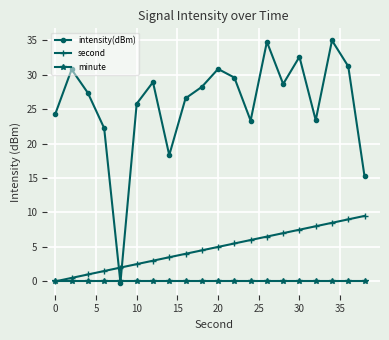

List the series in order of their overall mean, highest first.

intensity(dBm), second, minute